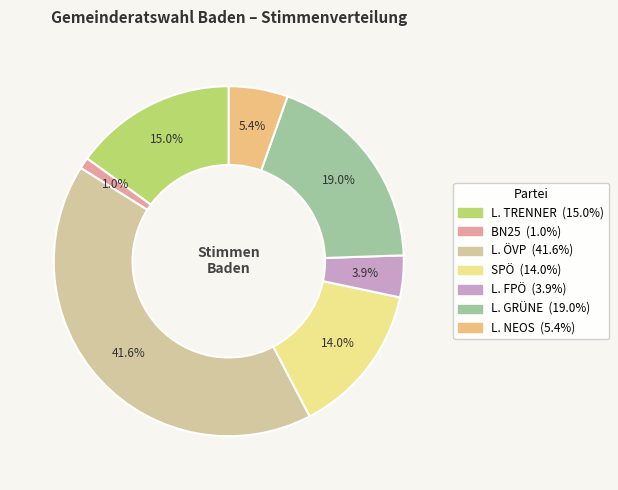

Which has a higher value, L. GRÜNE or L. FPÖ?

L. GRÜNE